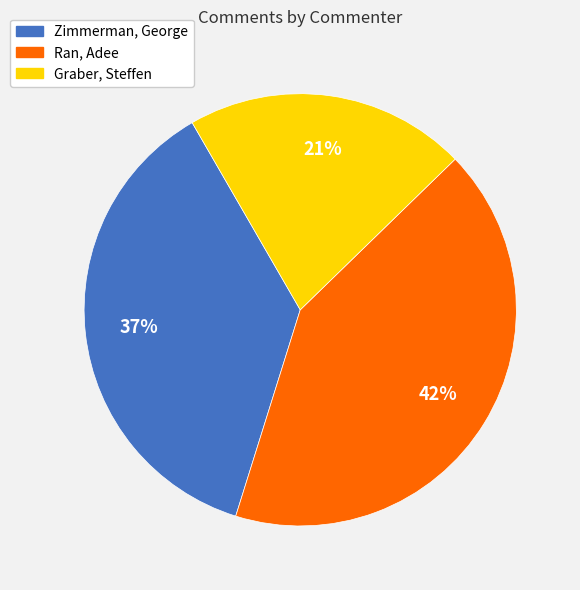

Is there a majority slice in this chart?

No